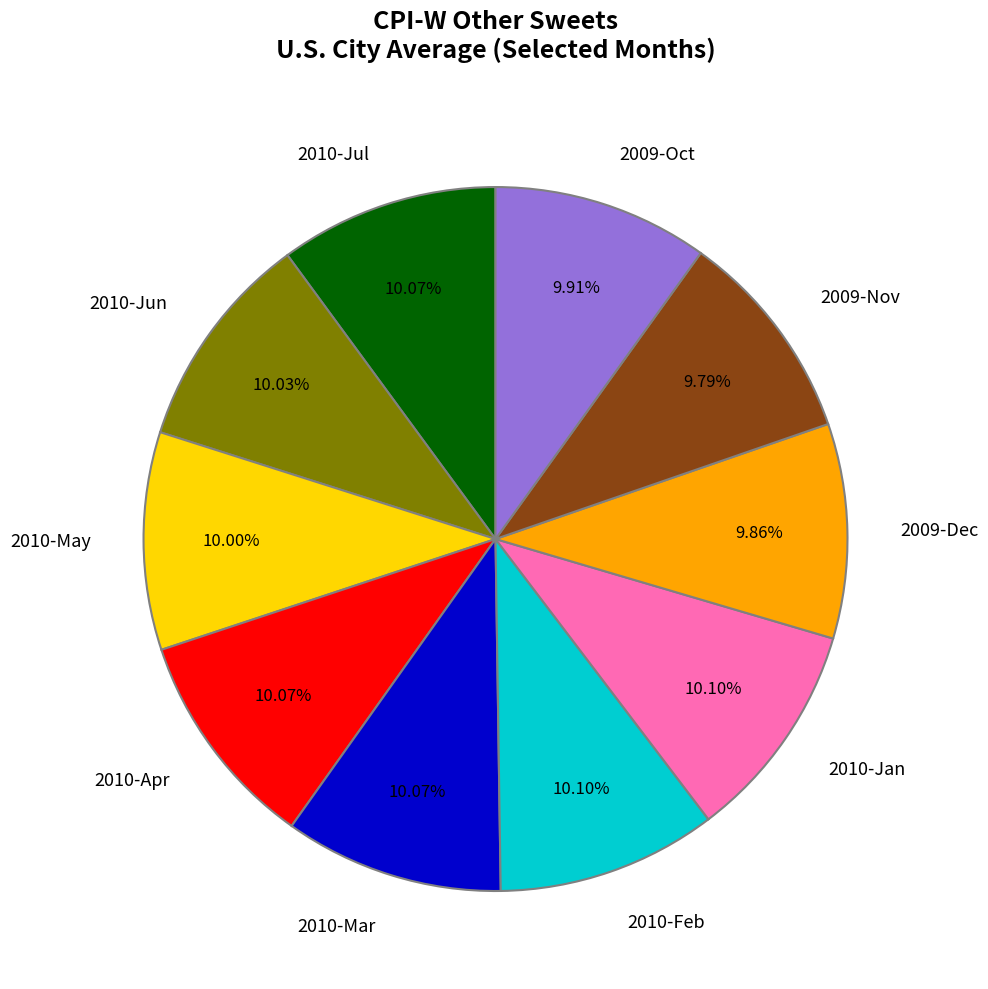

Is it true that 2010-Jul is 1% of the pie?

False